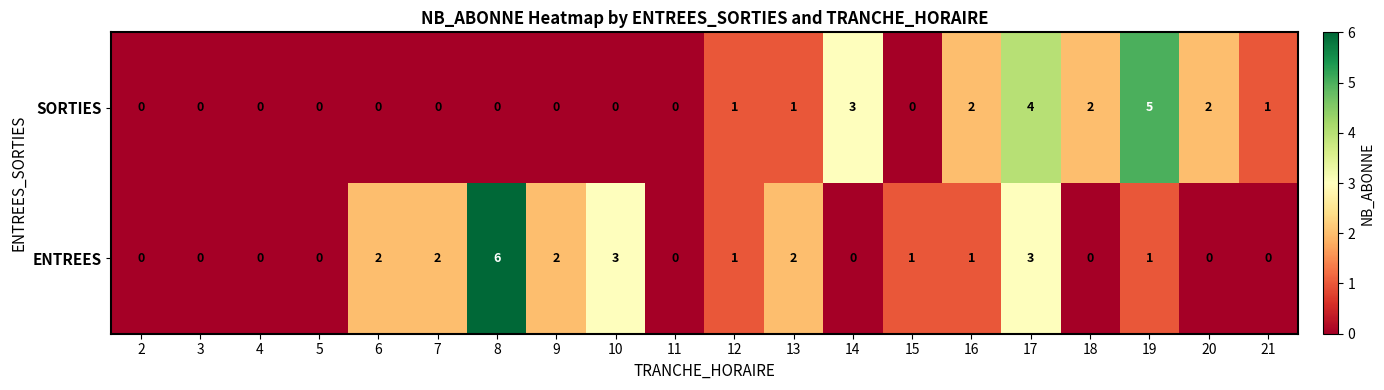

At which category is the sum across all series the highest?

17